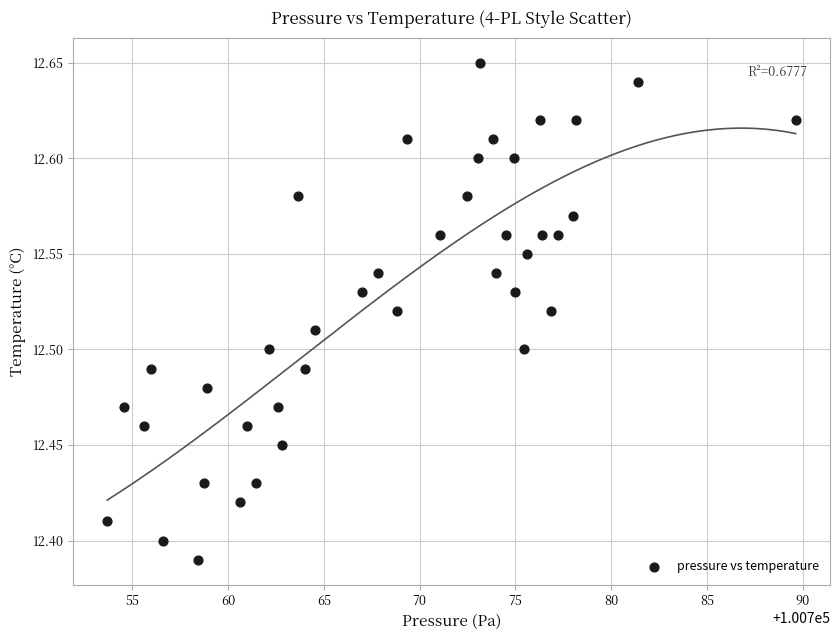

What is the range of Y values (max minus min)?

0.3